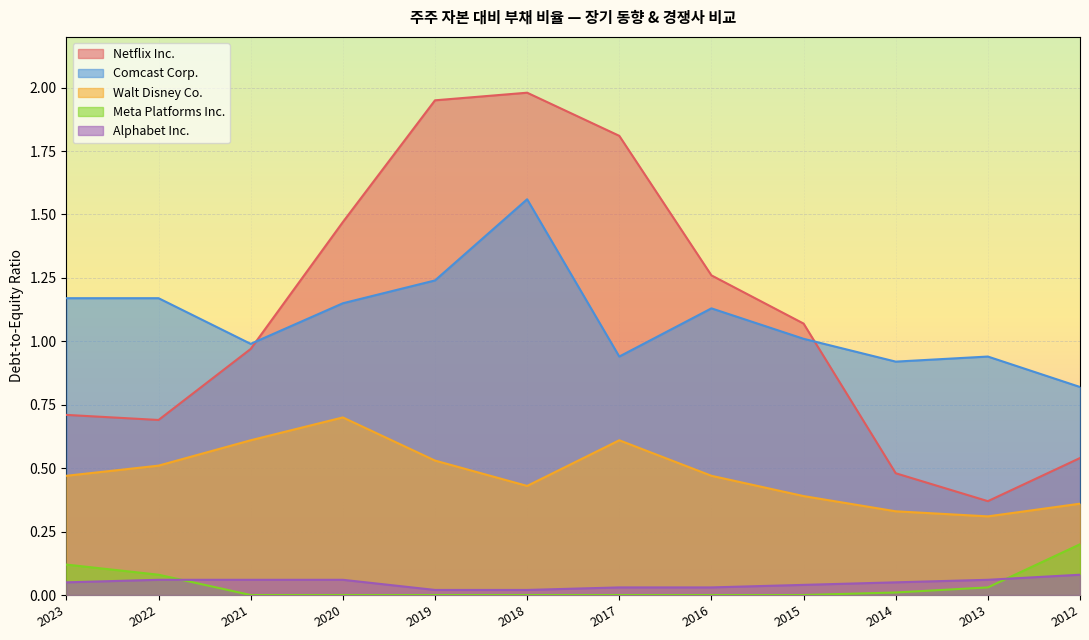

Is it true that Walt Disney Co. equals 0.2 at 2013?

False